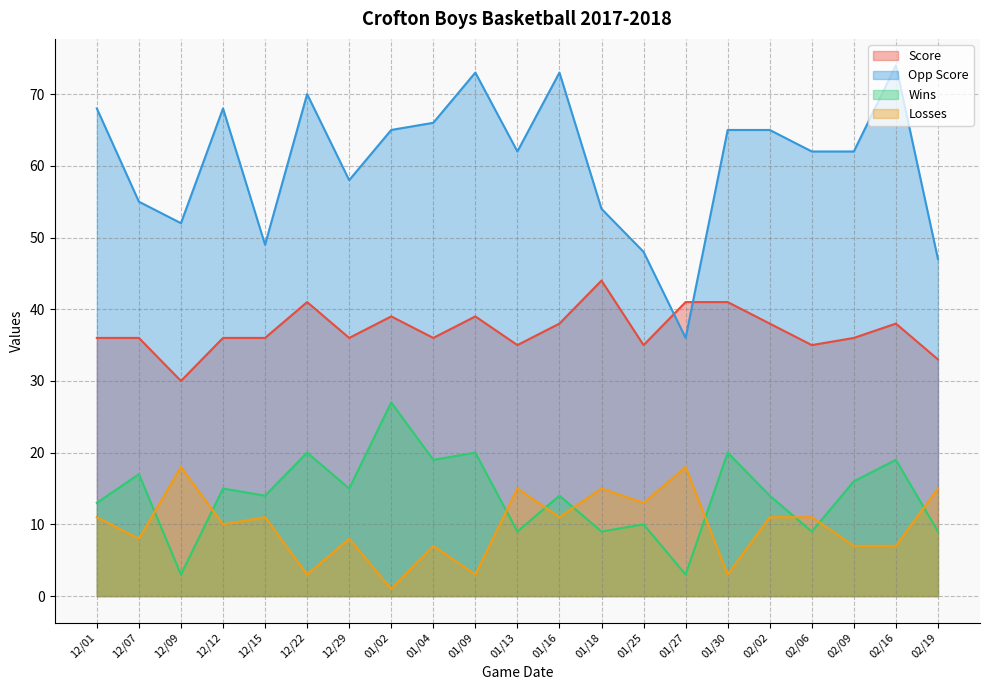

True or false: Score and Wins intersect in this chart.

False